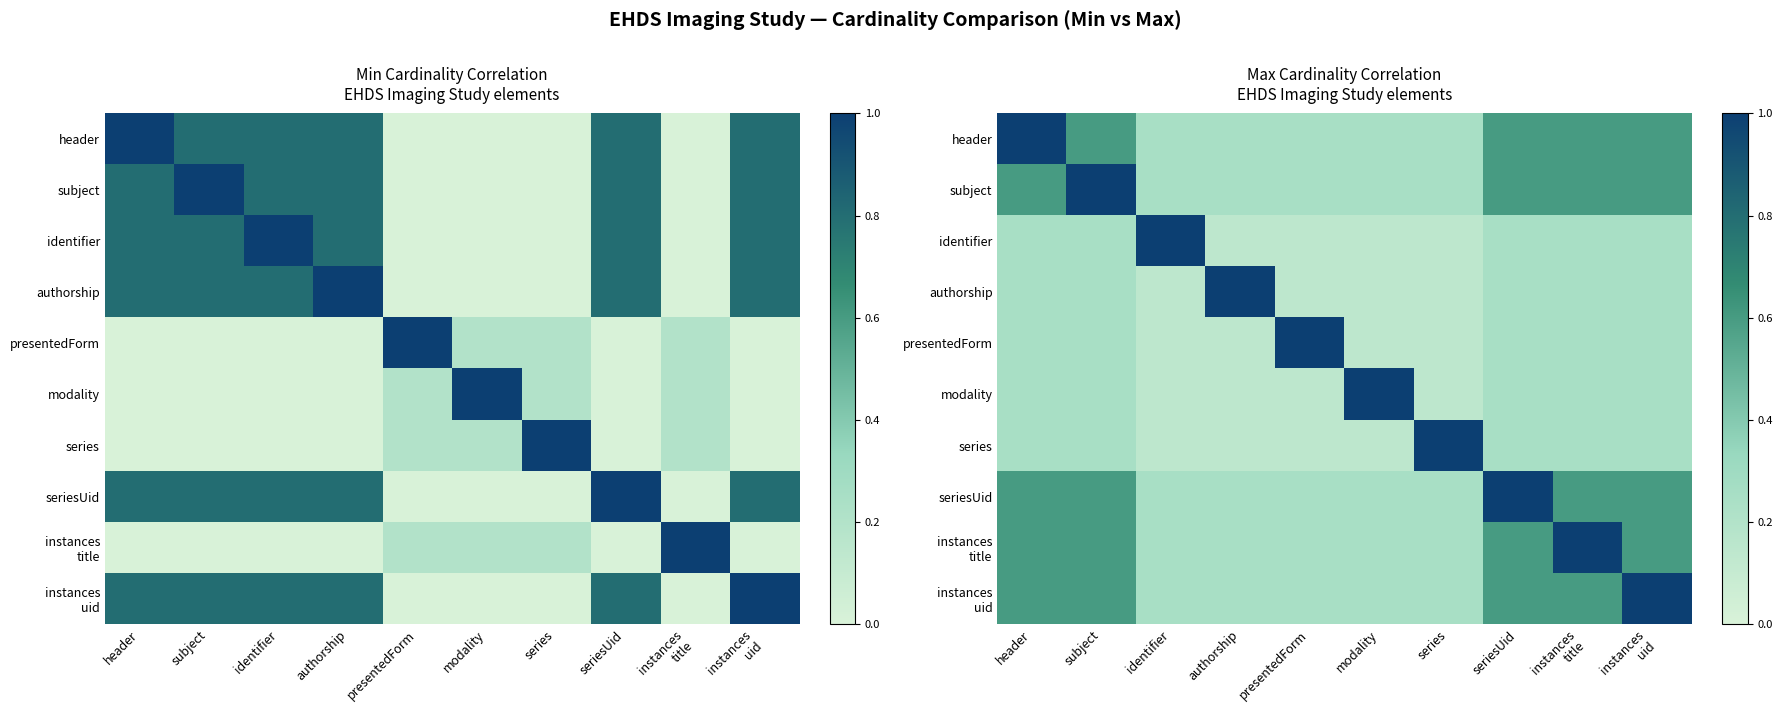

Is the value of presentedForm at subject greater than the value of subject at seriesUid?

No